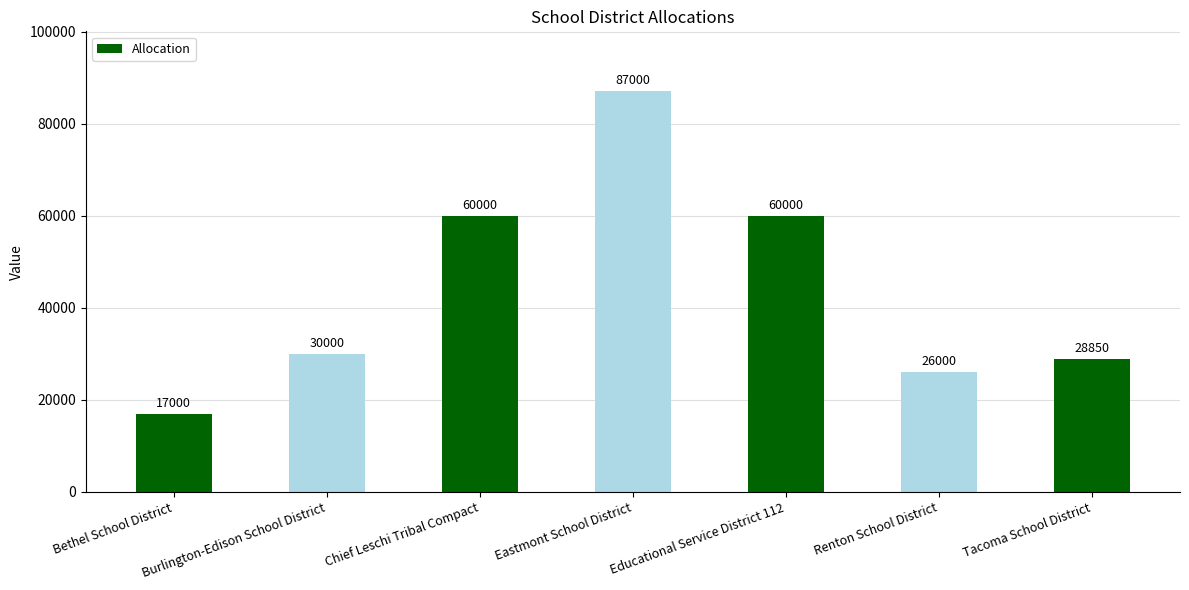

What is the difference between the values at Burlington-Edison School District and Tacoma School District?

1150